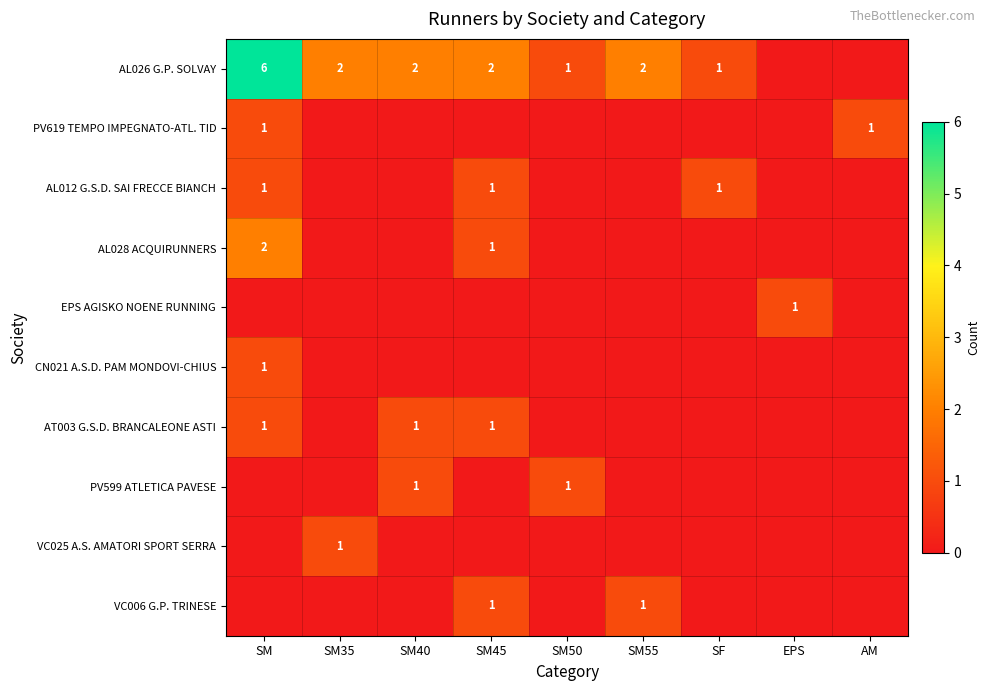

The value of PV619 TEMPO IMPEGNATO-ATL. TID at SM55 is 0. True or false?

True